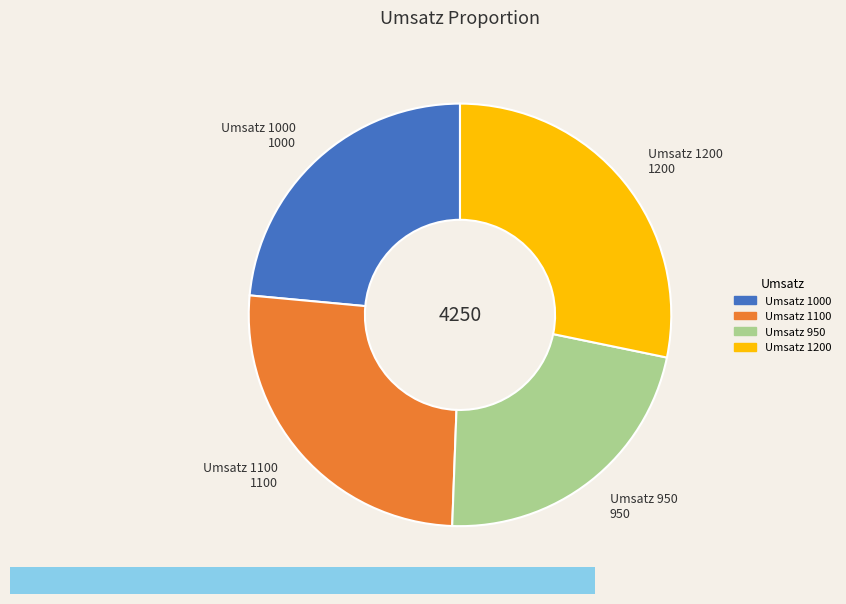

Is the sum of Umsatz 1200 and Umsatz 1000 greater than half?

Yes